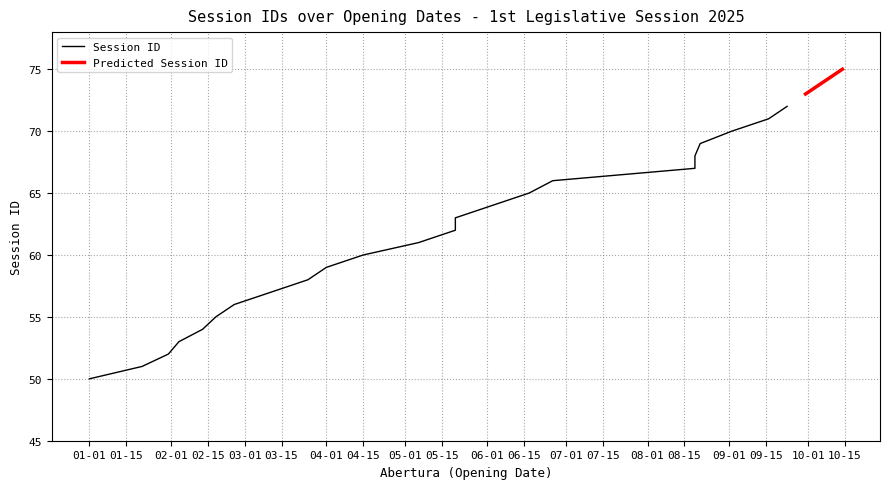

Is it true that the value at 2025-06-03 is 64?

True